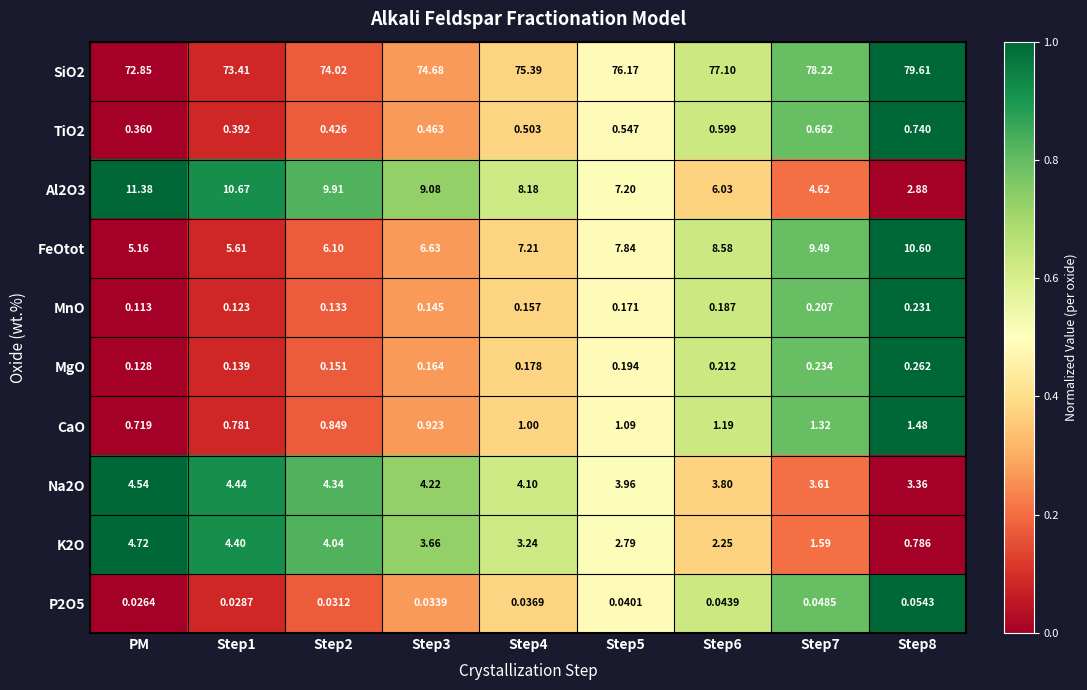

List the series in order of their peak value, lowest first.

P2O5, MnO, MgO, TiO2, CaO, Na2O, K2O, FeOtot, Al2O3, SiO2